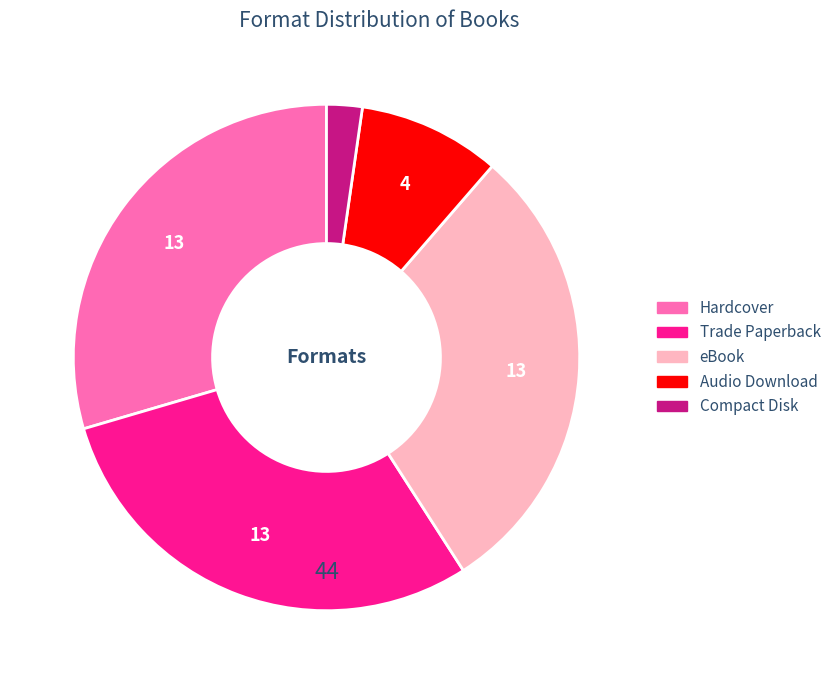

Does Audio Download account for over 50% of the chart?

No